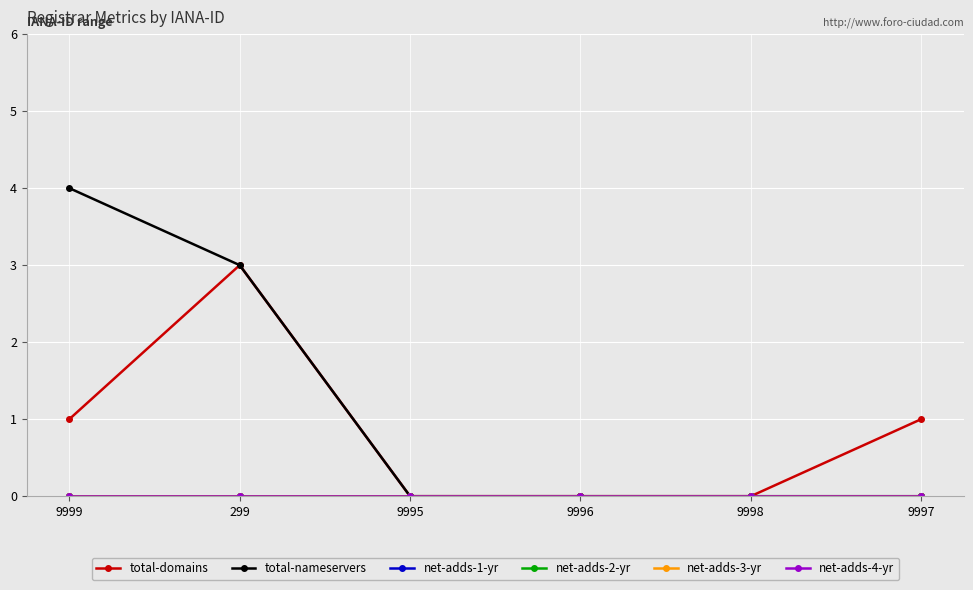

Which series has the largest total across all categories?

total-nameservers